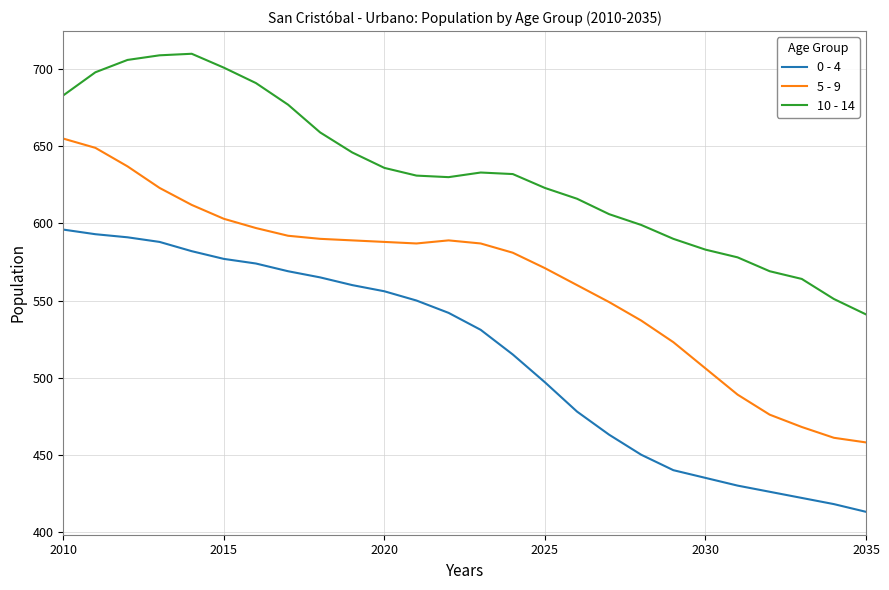

True or false: 5 - 9 and 0 - 4 cross at least once.

False